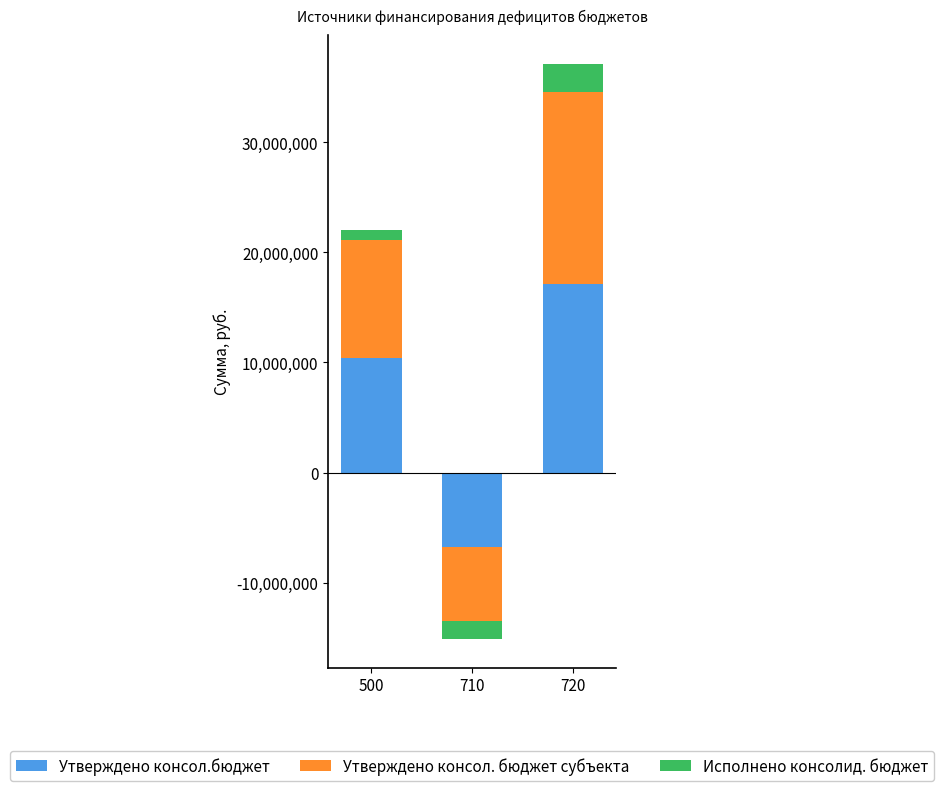

At which label does Утверждено консол. бюджет субъекта first exceed 10723500?

720